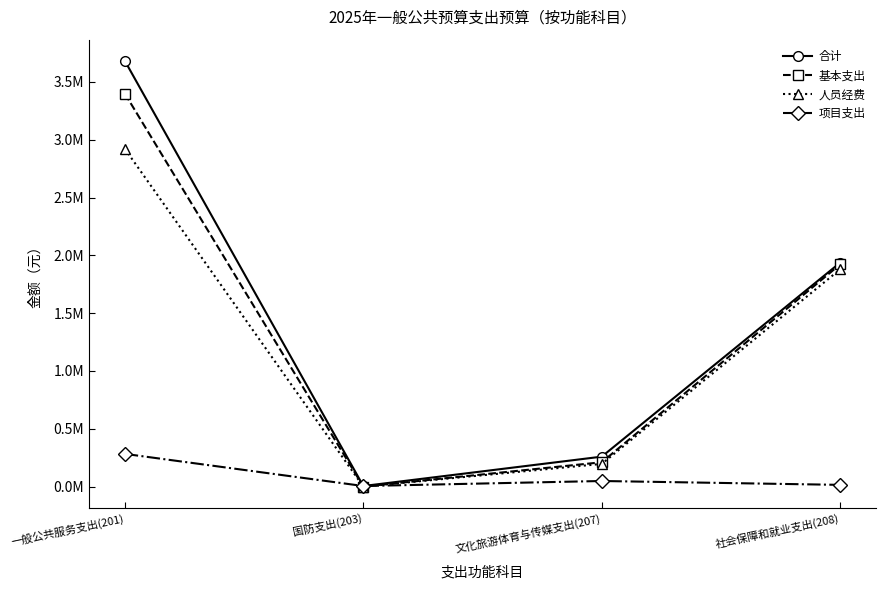

At which category is the sum across all series the highest?

一般公共服务支出(201)